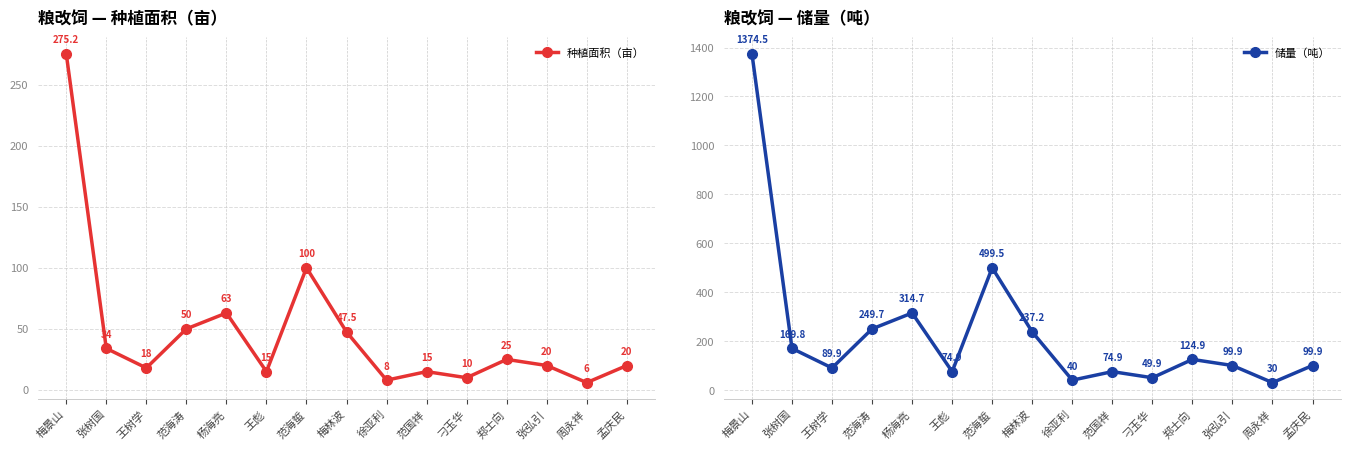

Which has a higher value, 梅林波 or 杨海亮?

杨海亮